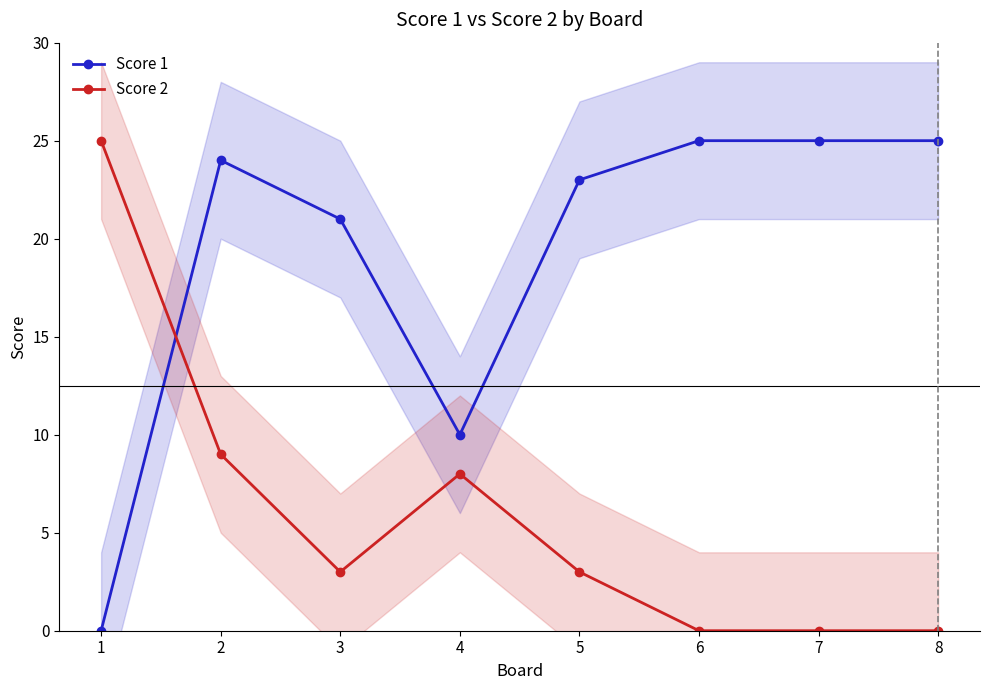

How many lines are shown in the chart?

2